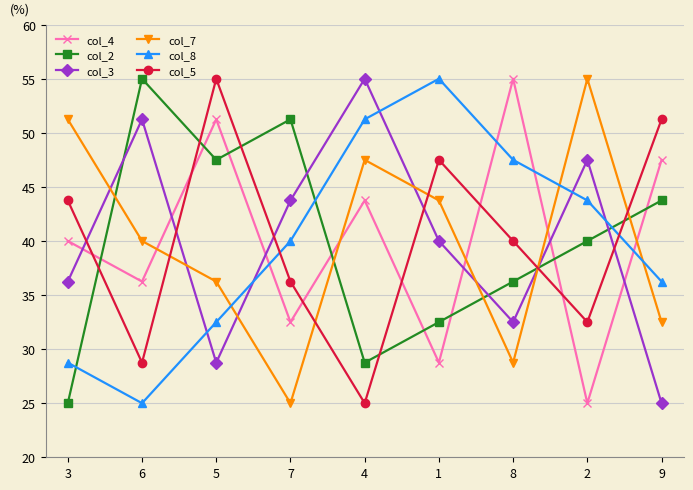

How many times do col_5 and col_4 cross each other?

6